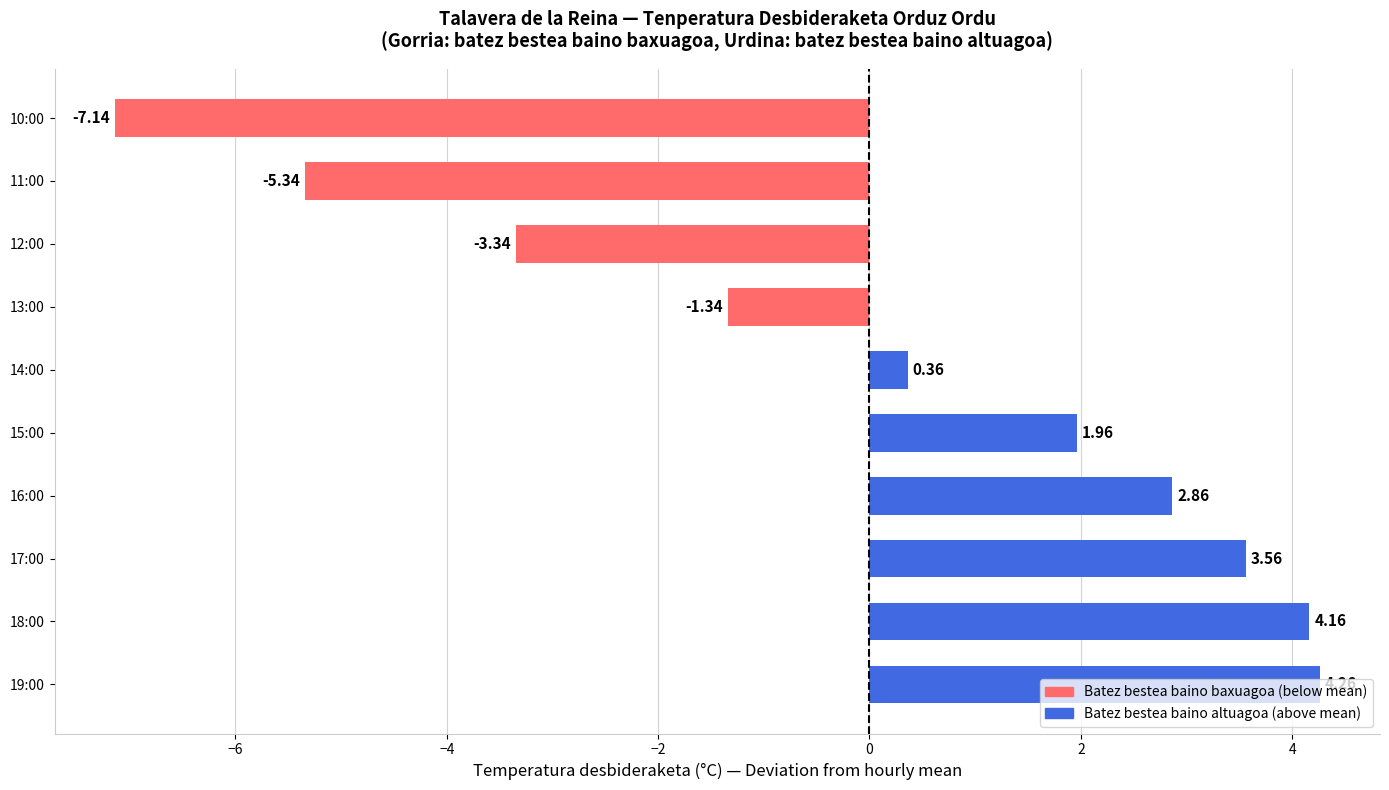

How many values are below 1?

5